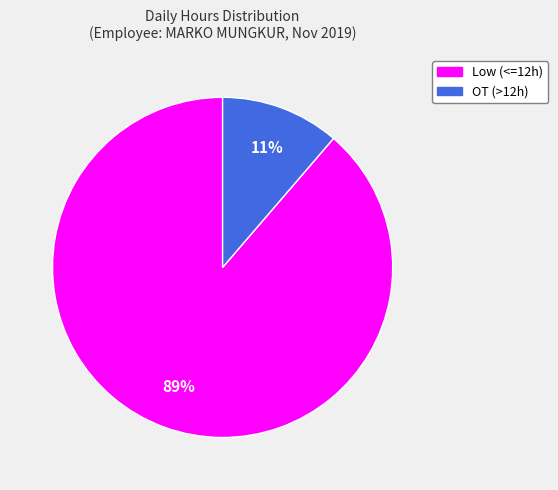

Is there a majority slice in this chart?

Yes